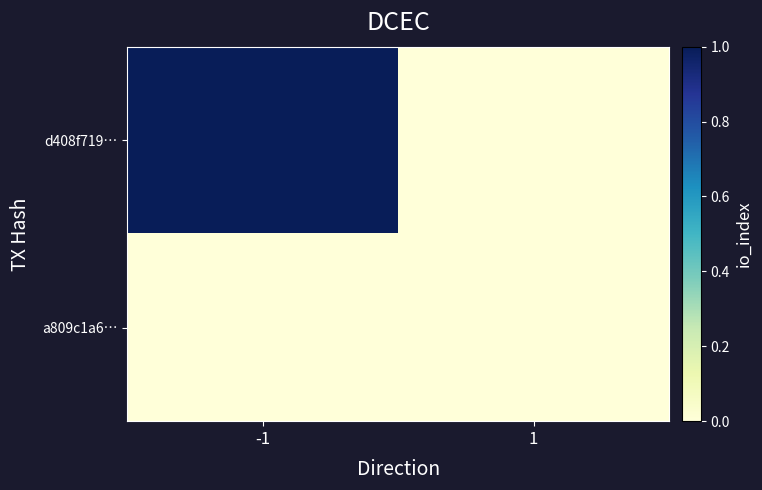

How many distinct data groups are displayed?

2